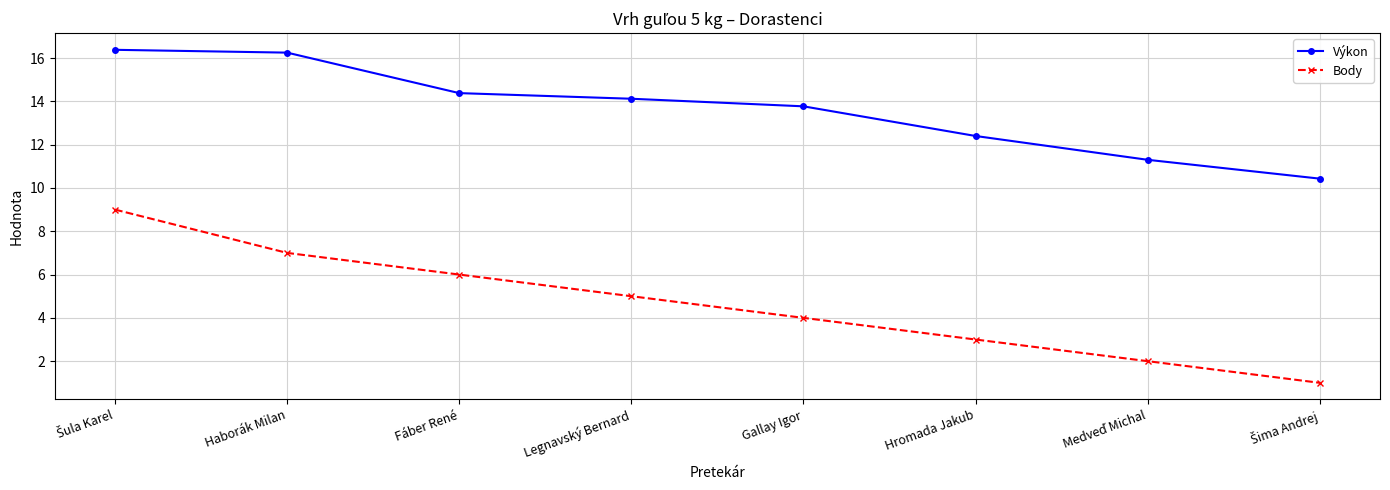

True or false: Body has a value of 5.4 at Gallay Igor.

False